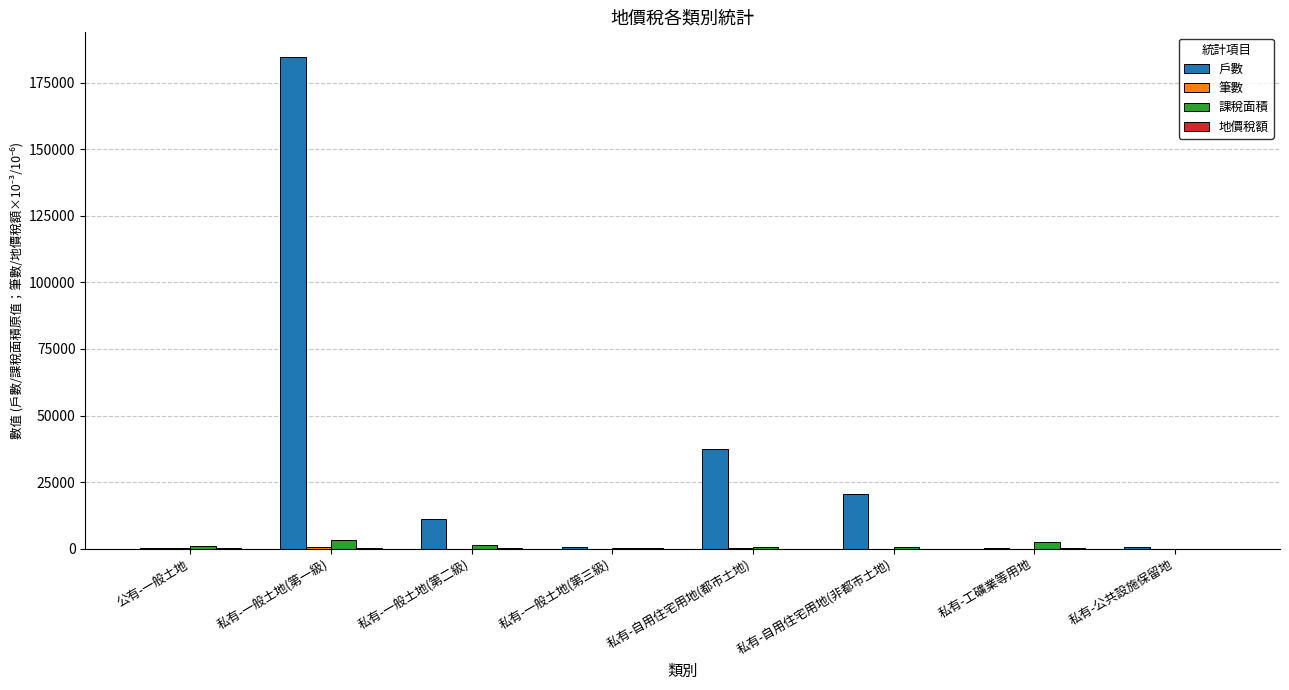

What is the spread (max minus min) of values at 私有-工礦業等用地?

2649.6